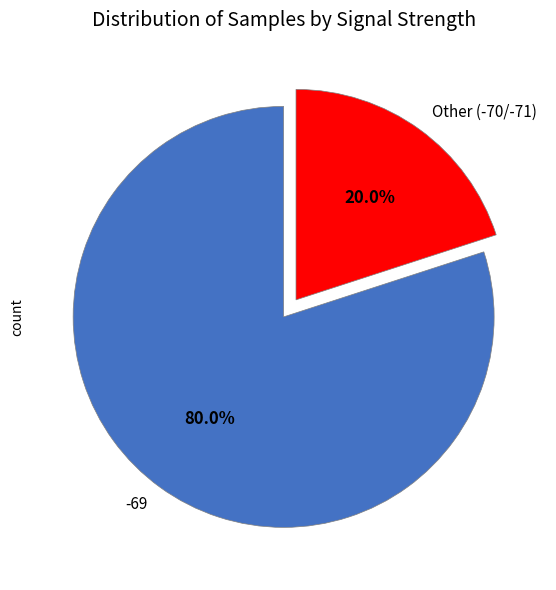

Rank the categories by value from lowest to highest.

Other (-70/-71), -69